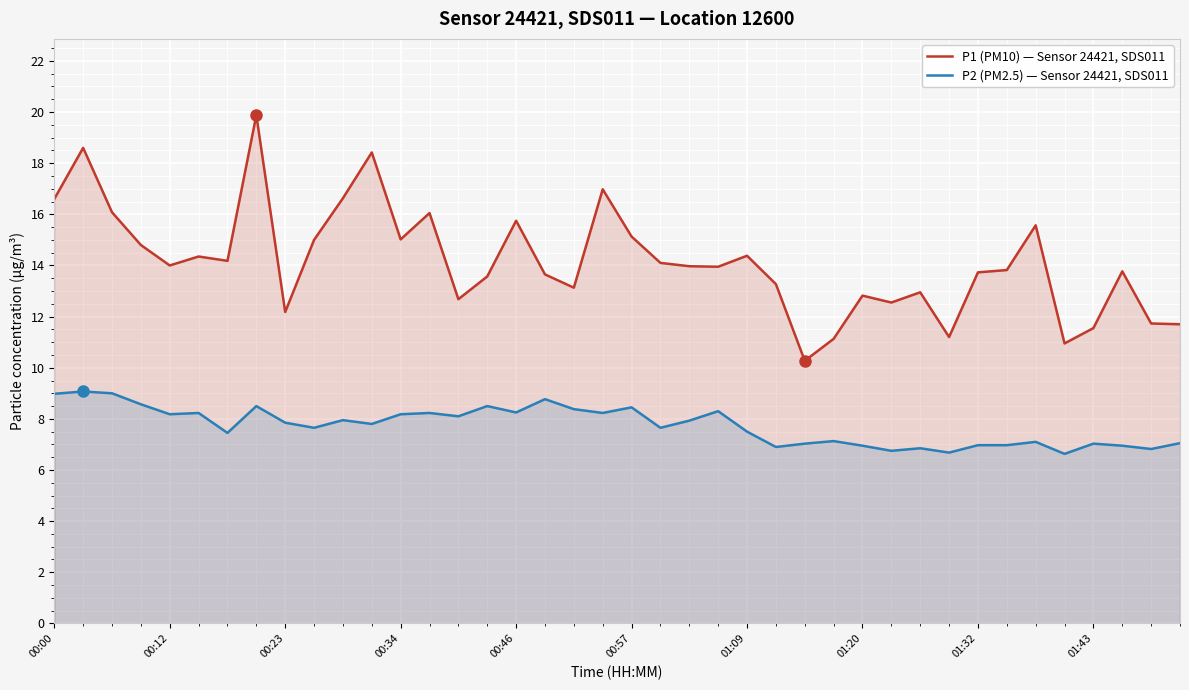

Which series has the widest spread of values?

P1 (PM10) — Sensor 24421, SDS011